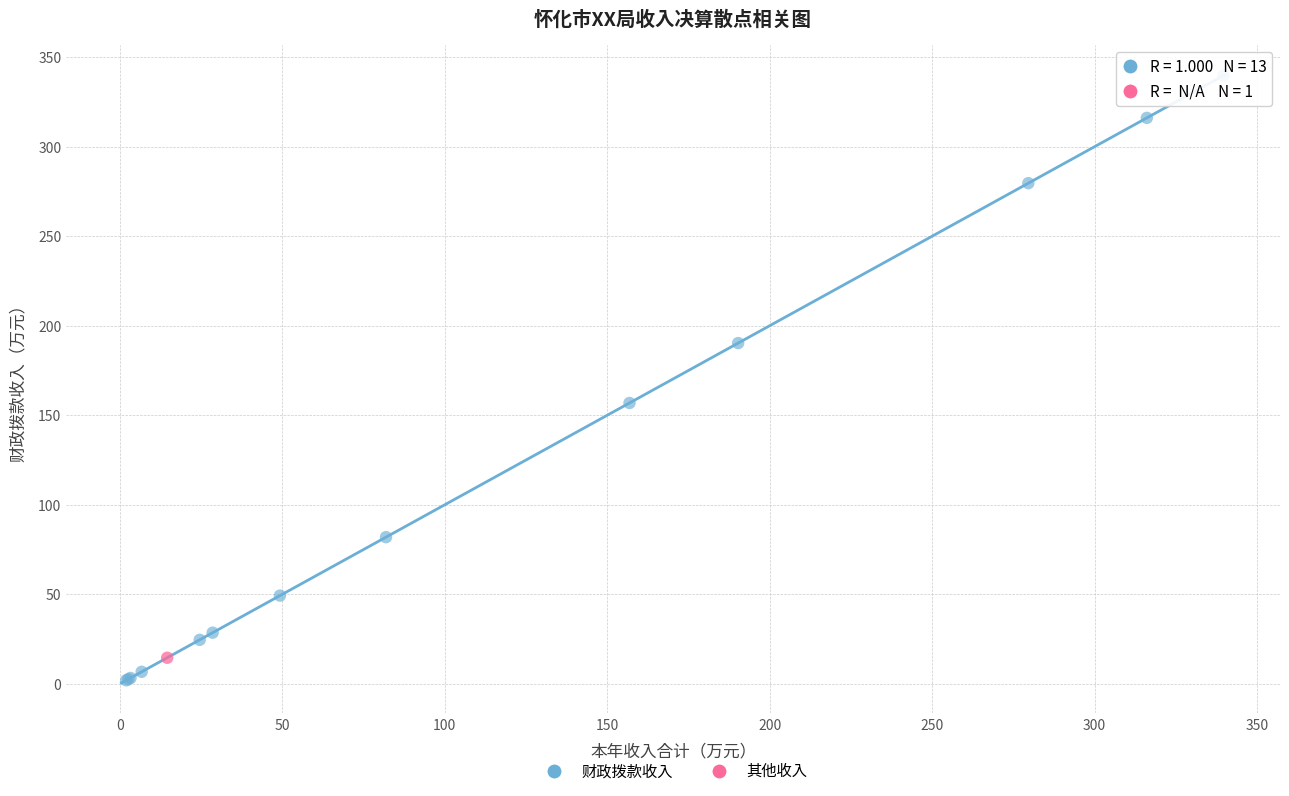

What are all the series names shown in the legend?

财政拨款收入, 其他收入